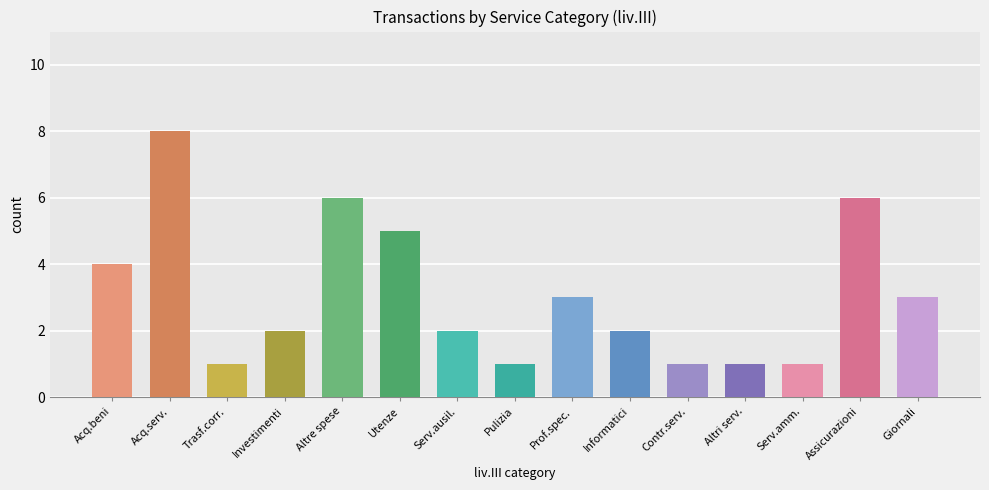

Between Serv.amm. and Altre spese, which is larger?

Altre spese